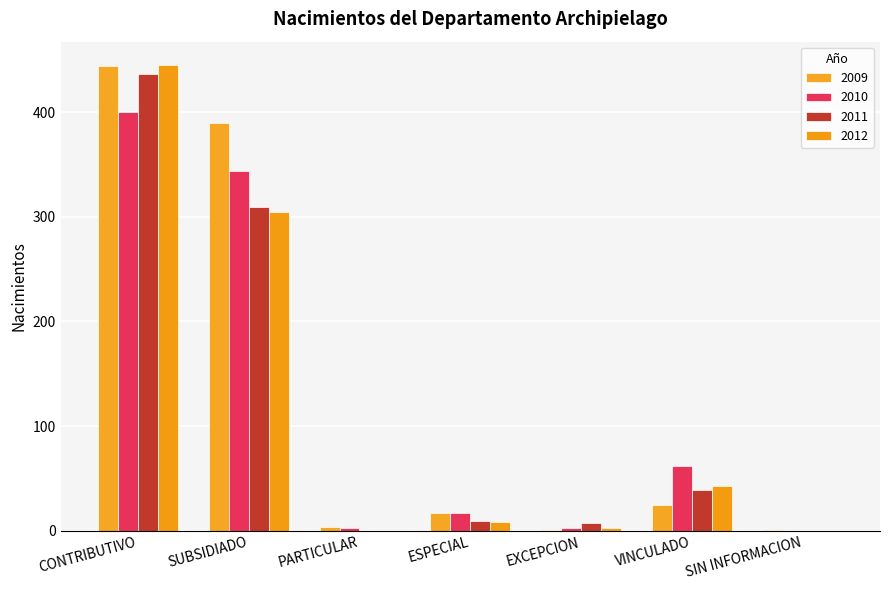

The value of 2012 at EXCEPCION is 3. True or false?

True